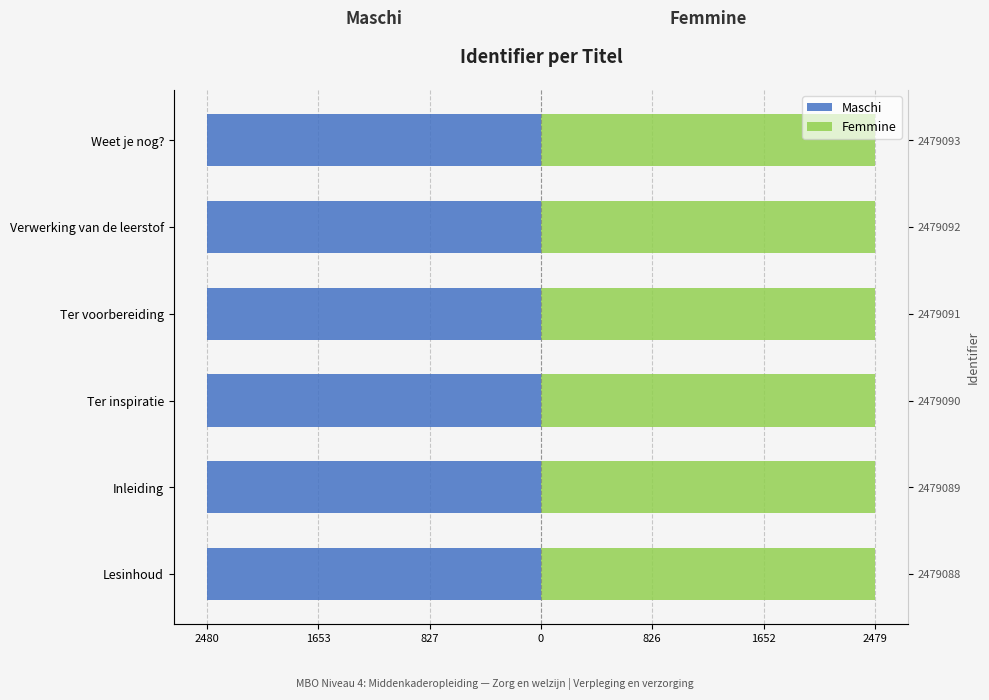

What is the sum of the Maschi values at Ter voorbereiding and Ter inspiratie?

-4958.2